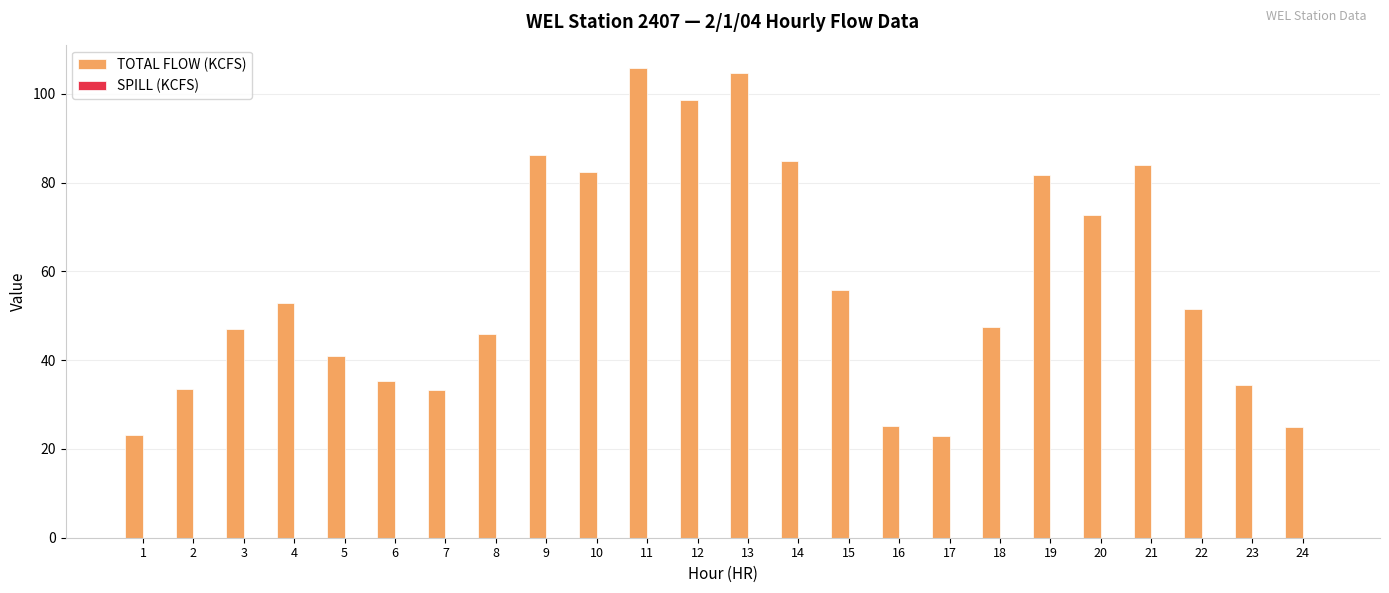

What is the maximum value shown in the chart?

105.8